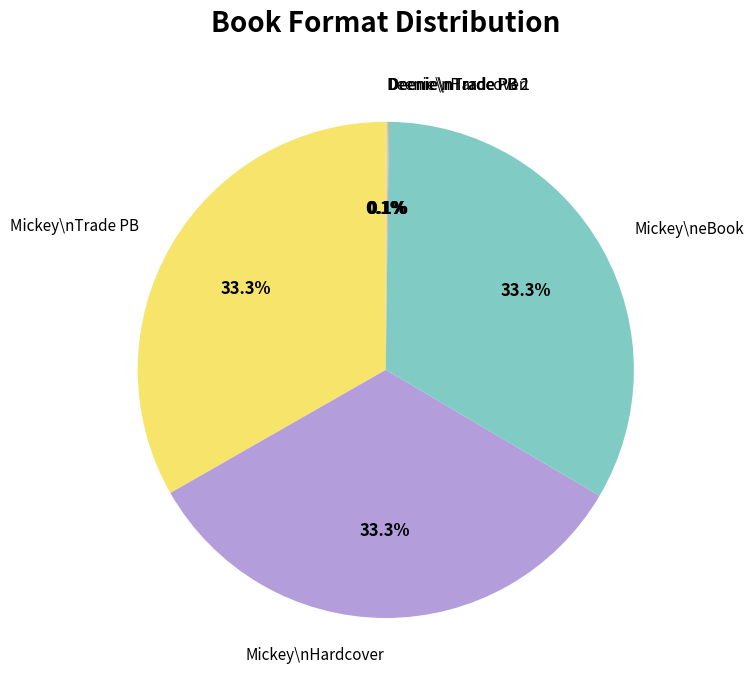

Combined, what portion of the pie is Mickey\nHardcover and Mickey\neBook?

66.5%